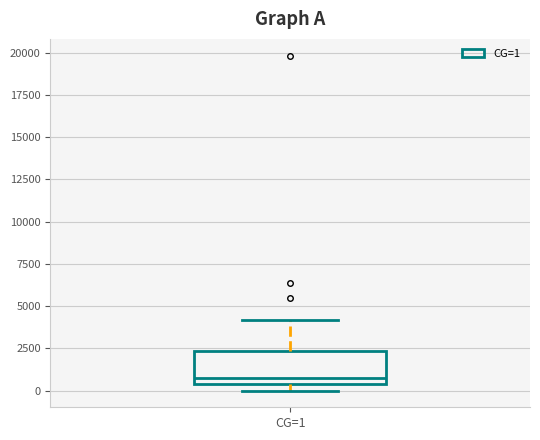

Transcribe this box plot: give where the median line is, the range the box spans, and where the two whiskers end, as read against the y-axis. The values are not printed on the chart, so give them approximately, as read against the axis.

median 500 (just above the box's lower edge), box 500 to 2500, whiskers 0 to 4000